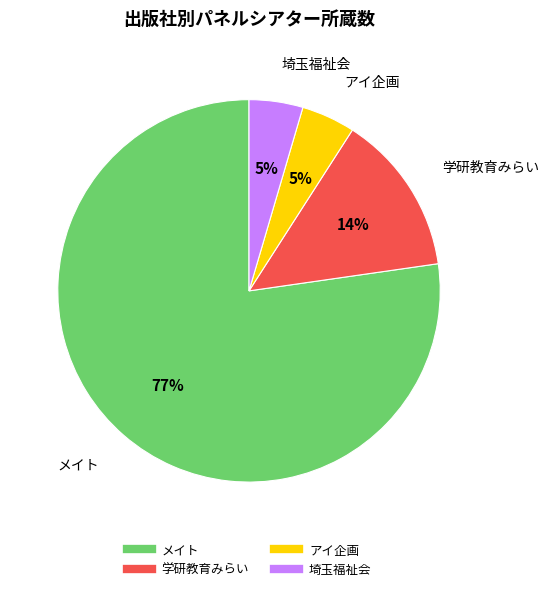

Is メイト the majority of the pie?

Yes